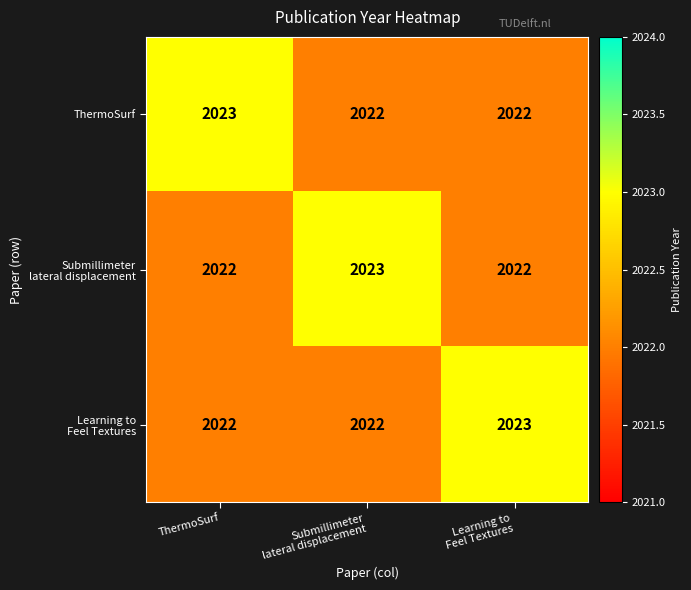

The value of ThermoSurf at ThermoSurf is 3489. True or false?

False